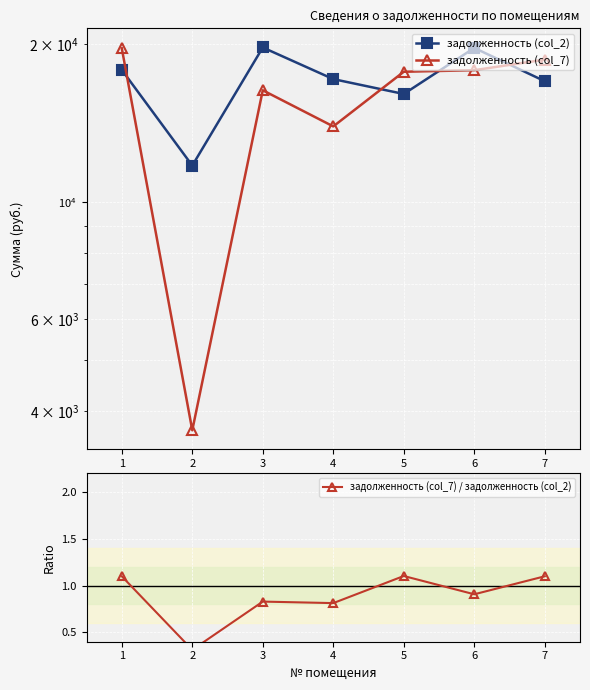

How many distinct data groups are displayed?

3